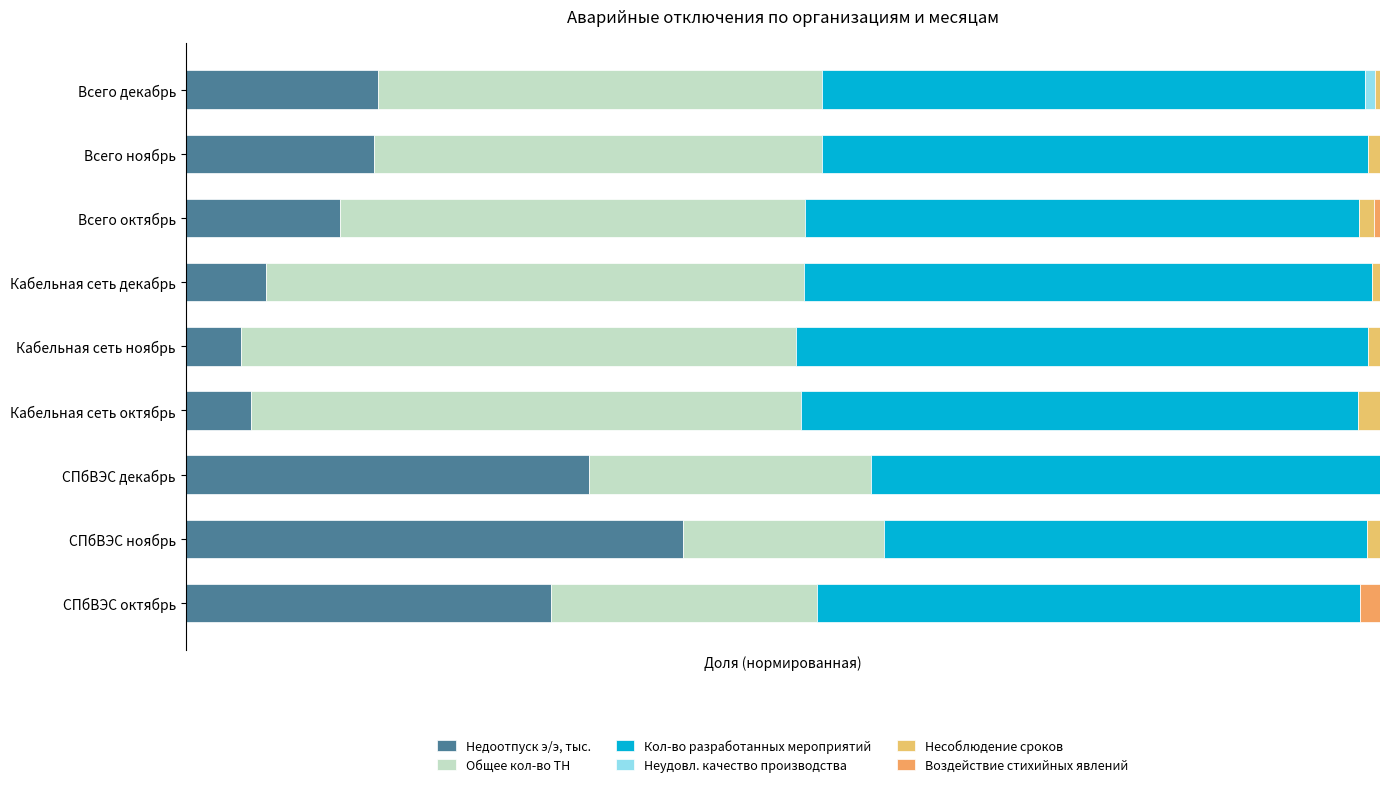

Does the chart contain any negative values?

No